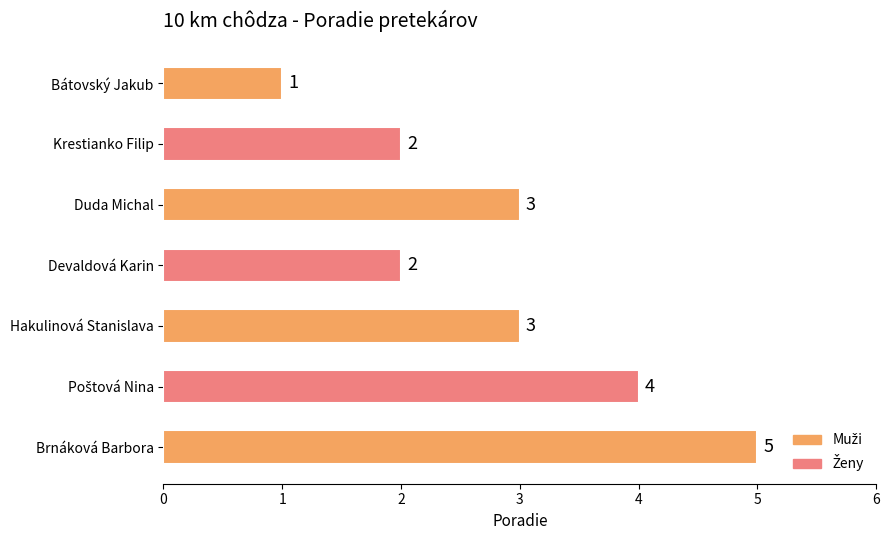

What is the label of the 6th bar from the bottom?

Krestianko Filip